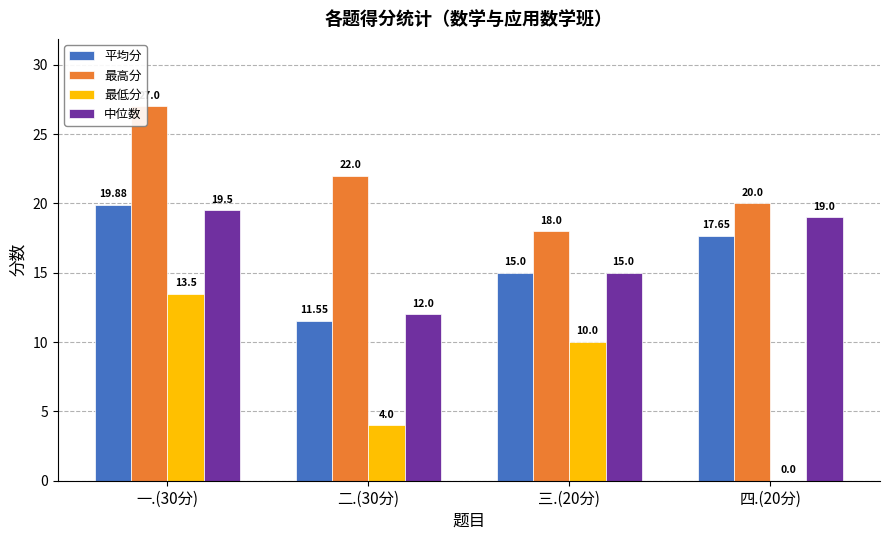

Are the bars grouped side by side (vs. stacked)?

Yes